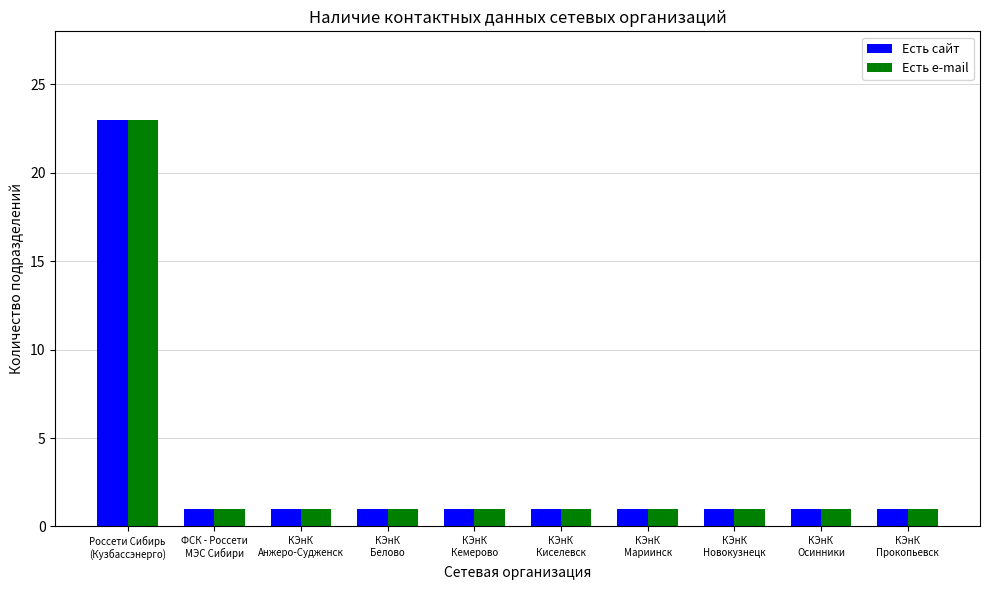

What is the sum of all Есть сайт values?

32